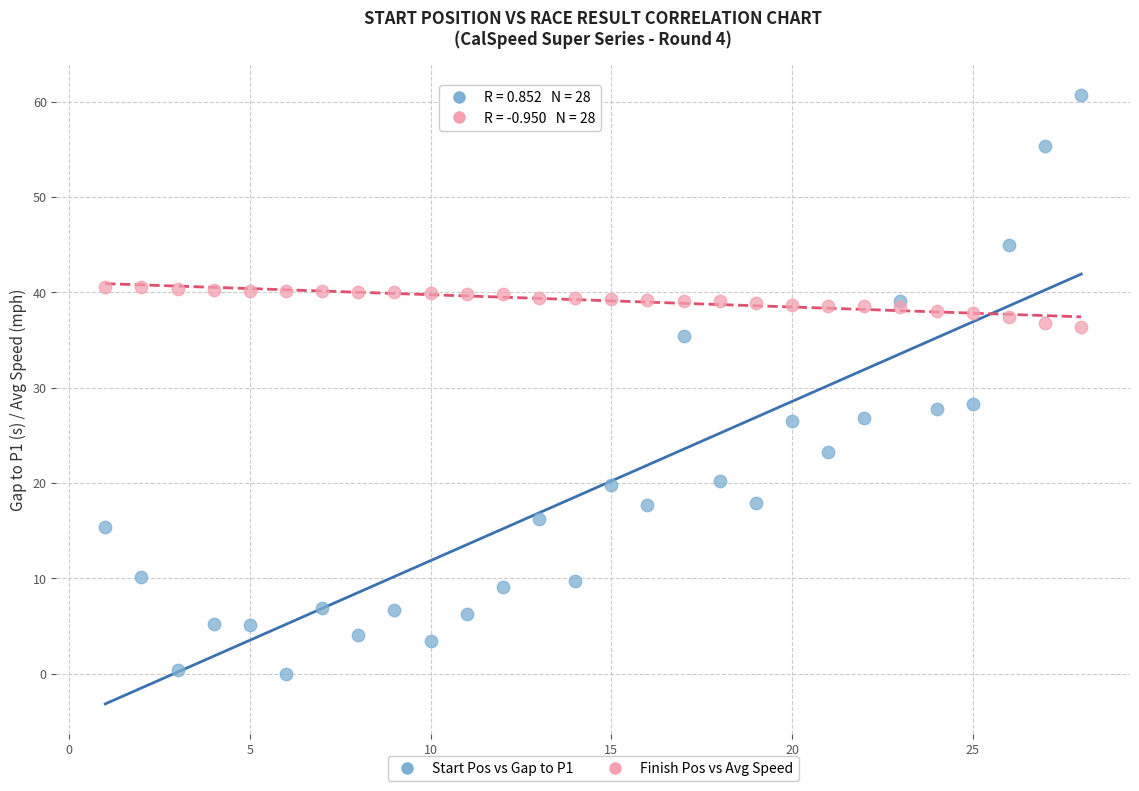

Which series contains the highest Y value?

Start Pos vs Gap to P1